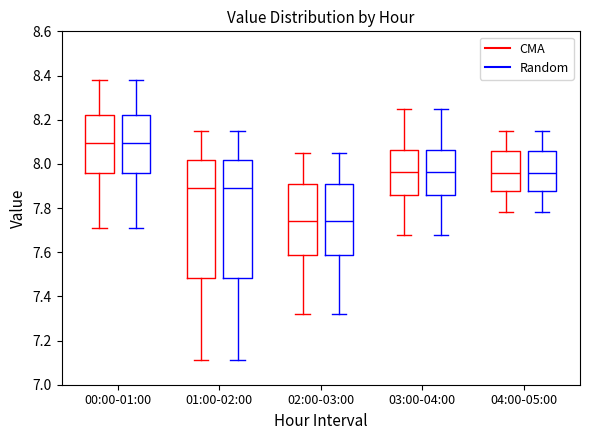

Where is the upper edge of the box for 01:00-02:00 (Random) on the y-axis? The values are not printed on the chart, so give them approximately, as read against the axis.

8.02